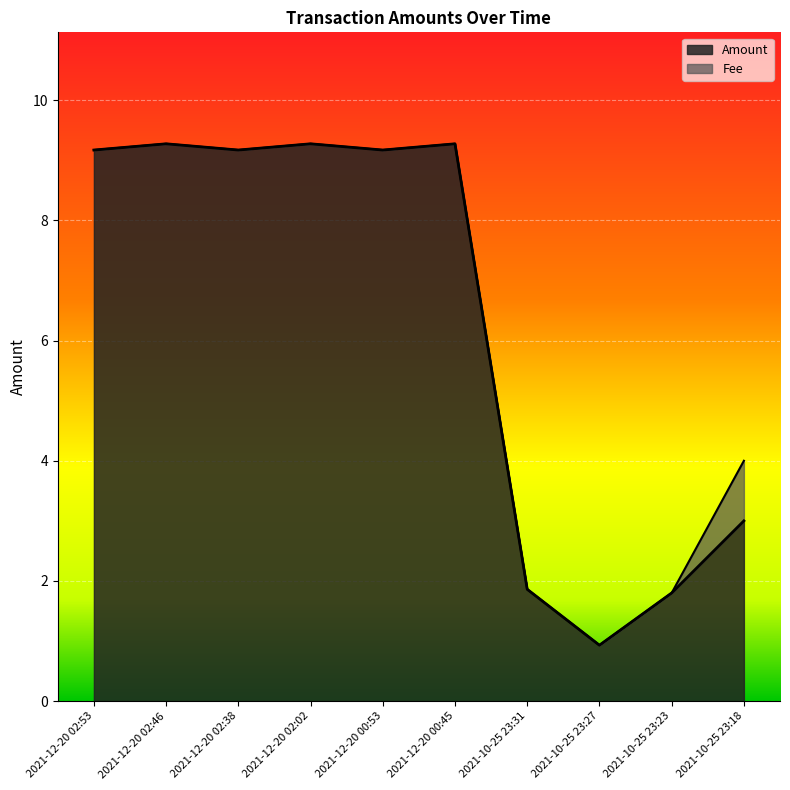

At which label is the value closest to 5?

2021-10-25 23:18